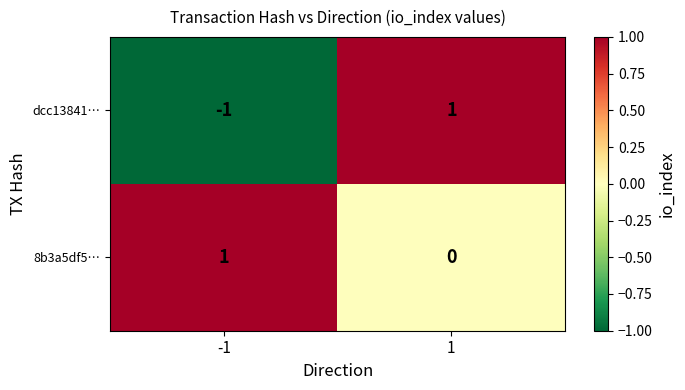

How many categories are shown in the chart?

2